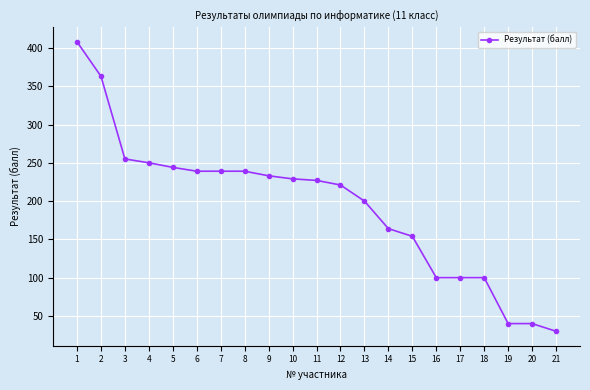

What is the value of the 18th point from the left?

100